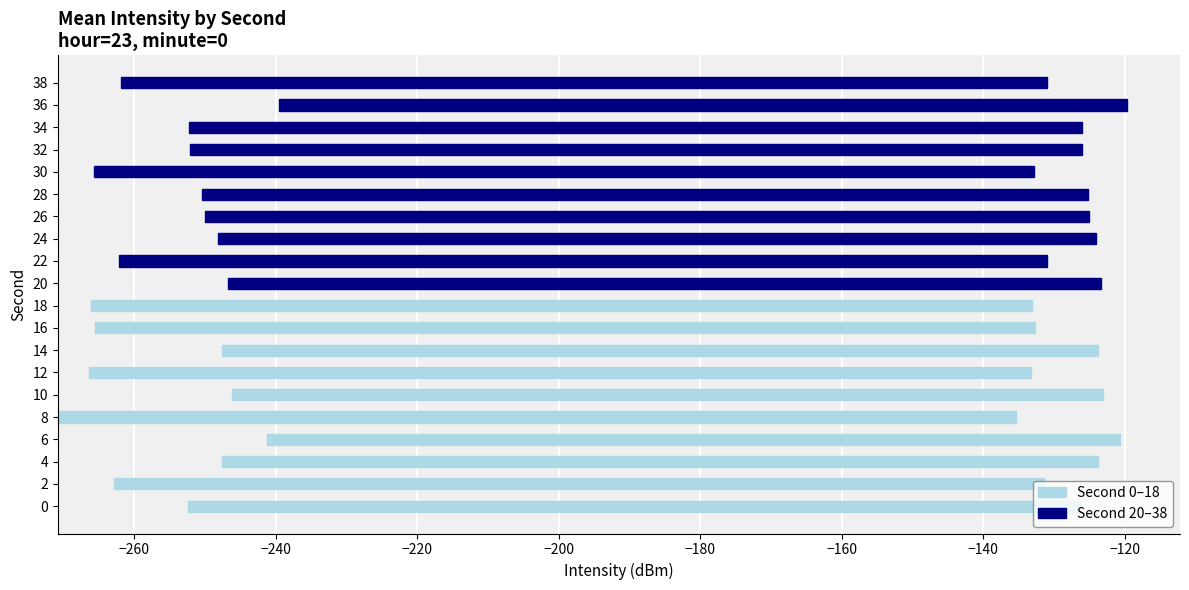

How many series are shown in this chart?

2